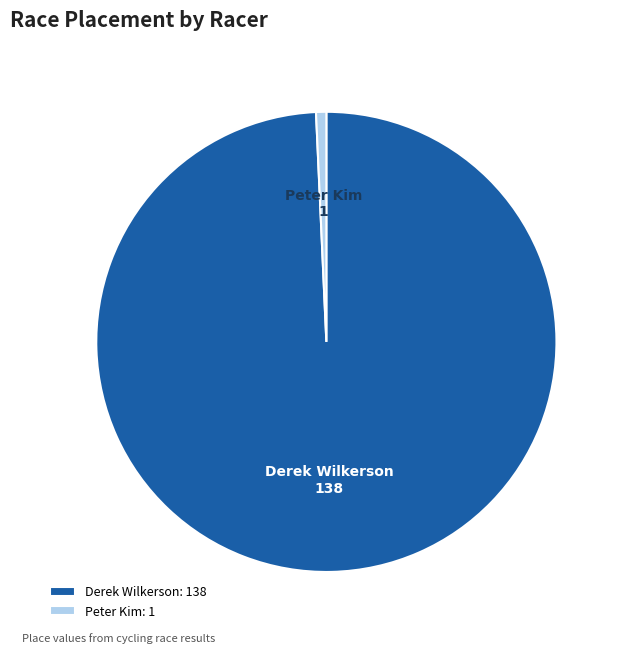

Approximately how many times larger is the value at Derek Wilkerson compared to Peter Kim?

138.0